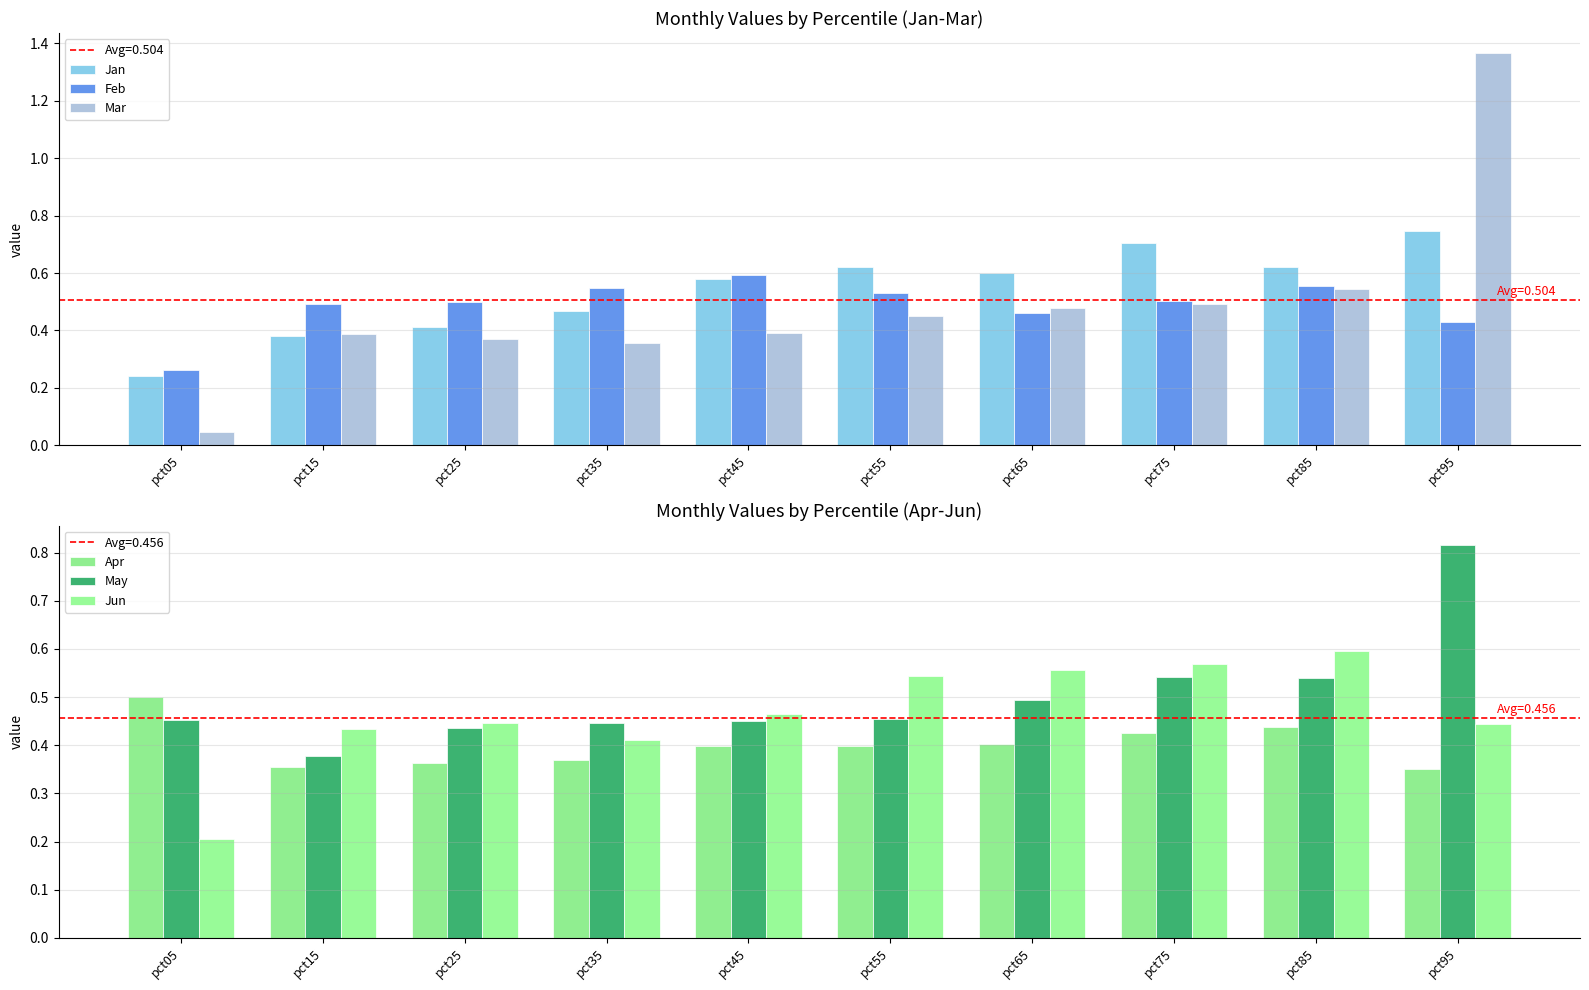

Rank the series at pct75 from lowest to highest value.

Apr, Mar, Feb, May, Jun, Jan